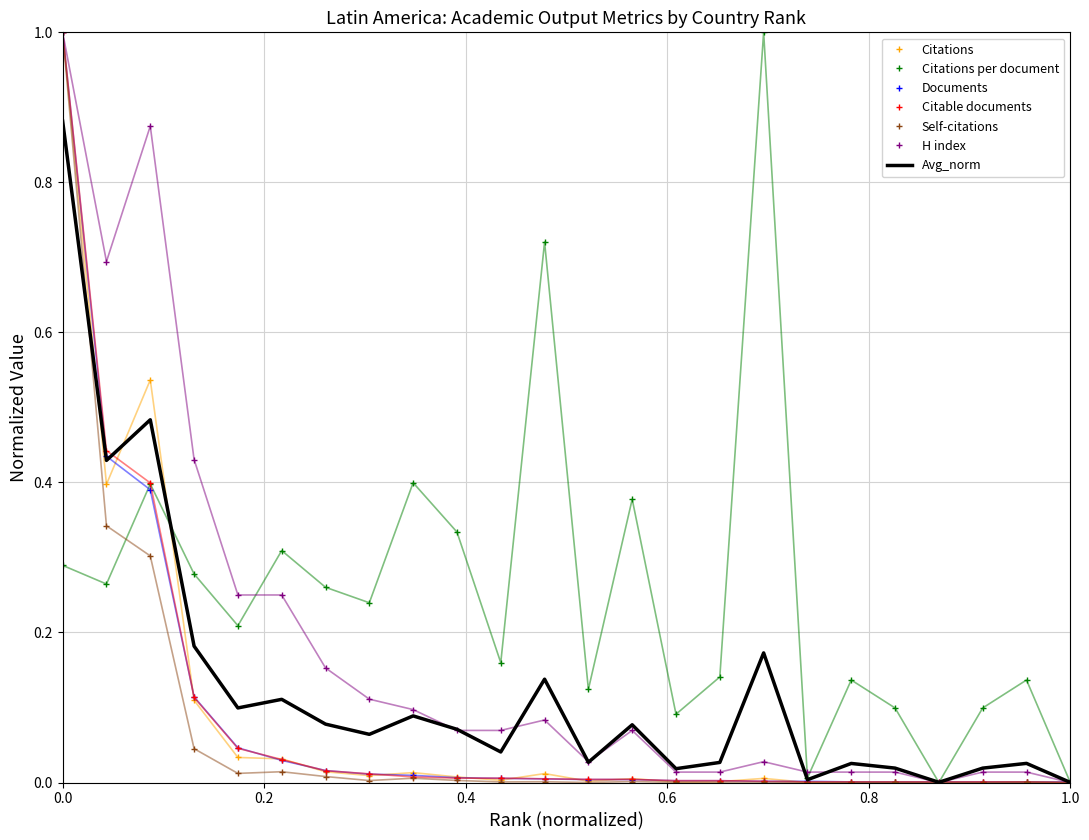

What is the maximum value shown in the chart?

1.0